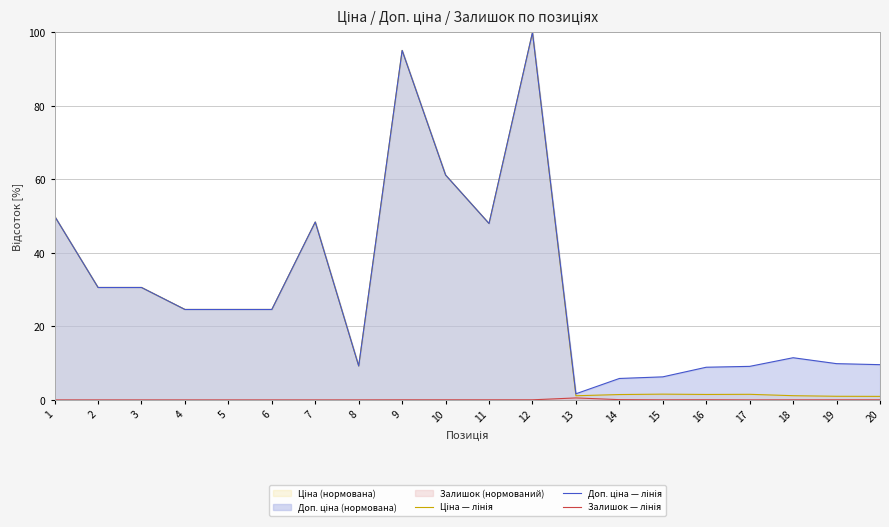

How many series are shown in this chart?

3